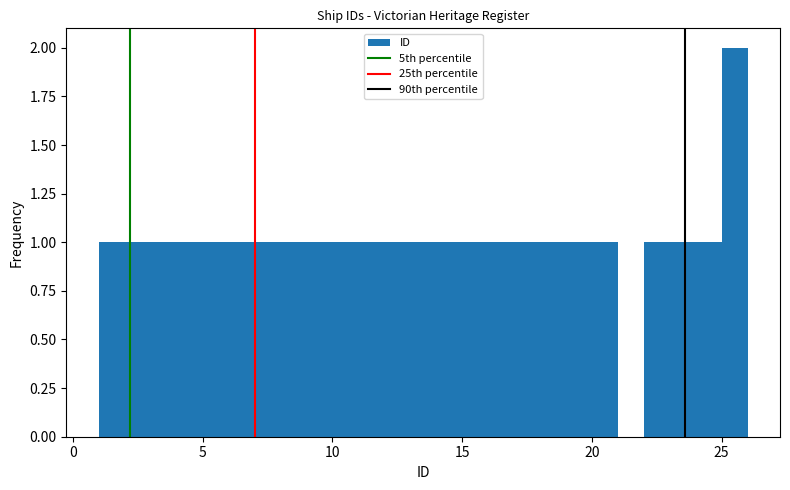

Around what value on the x-axis is the tallest bar? Give the approximate position of its centre, as read against the axis.

25.5